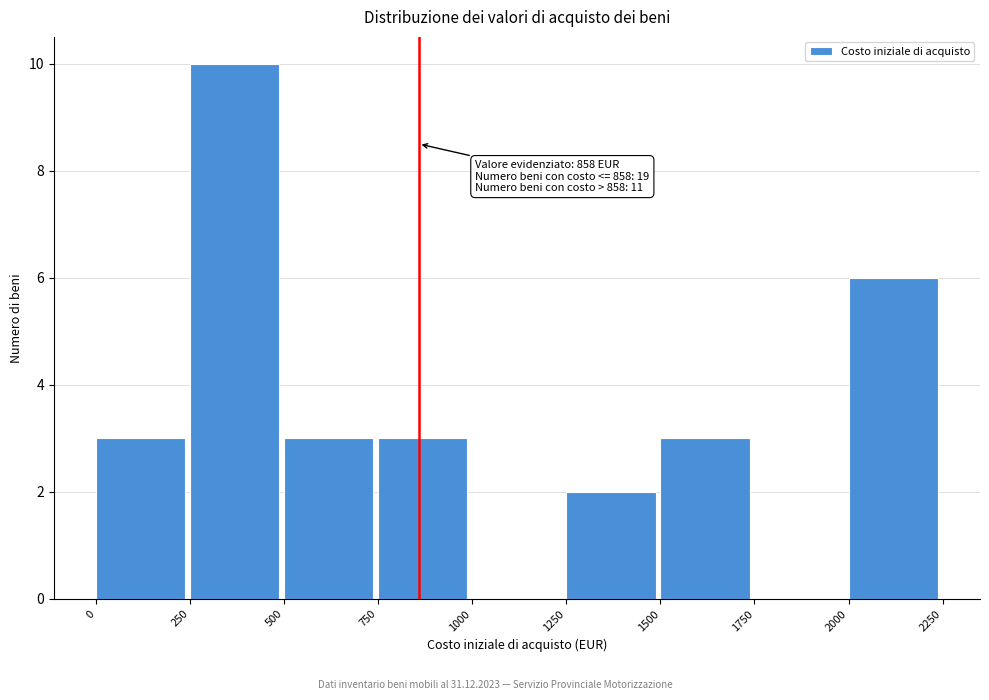

Which range on the x-axis has the tallest bar?

250 to 500